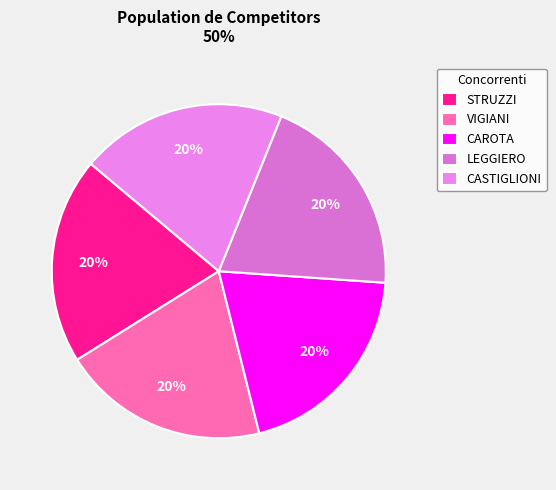

What percentage is NOT represented by CASTIGLIONI?

80.0%